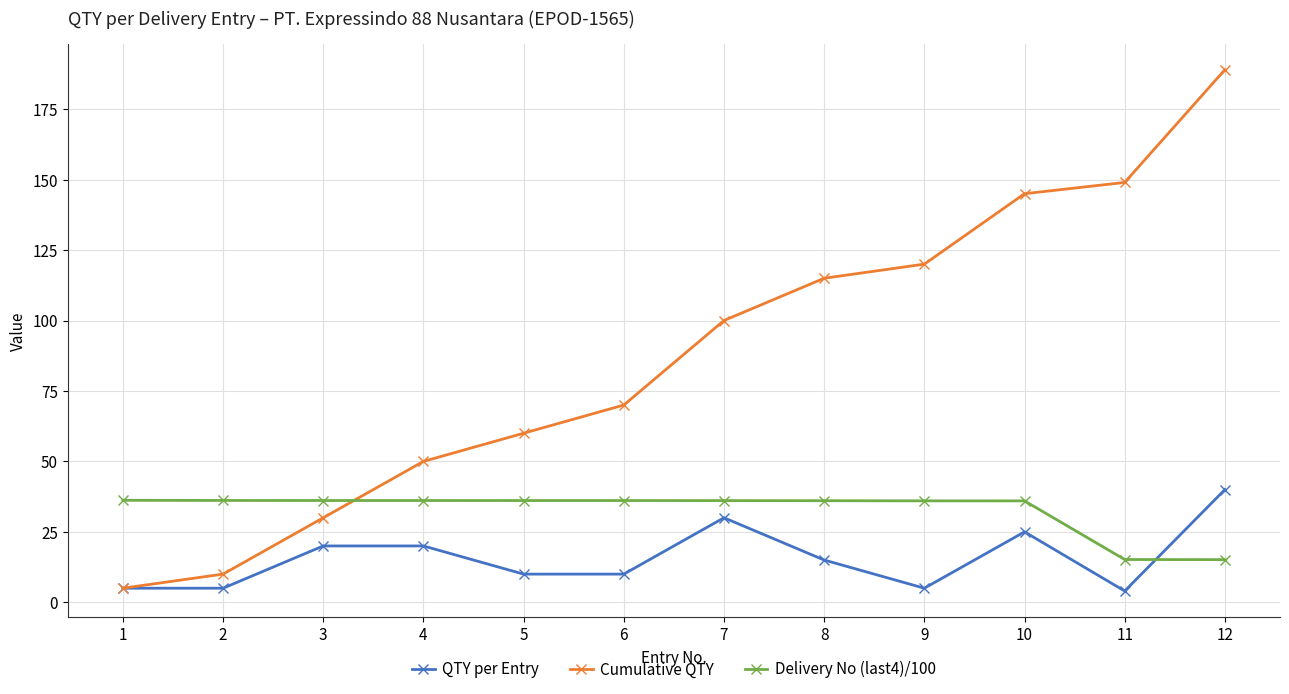

What is the value of the QTY per Entry point at the 6th from the left?

10.0